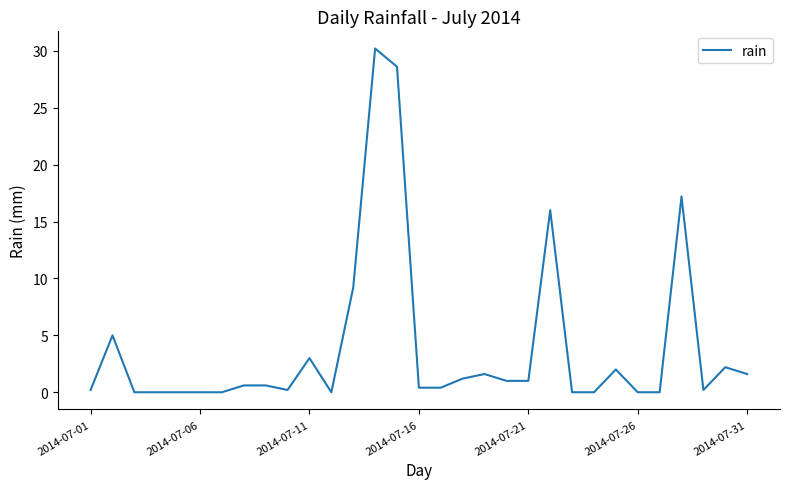

True or false: the data shows 0.4 at 2014-07-16.

True